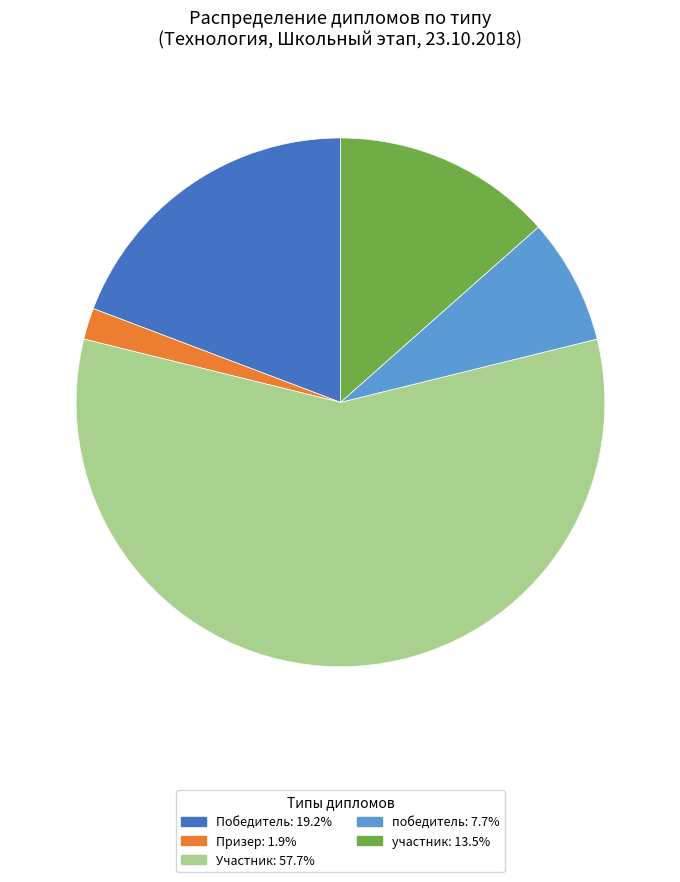

Is there a majority slice in this chart?

Yes